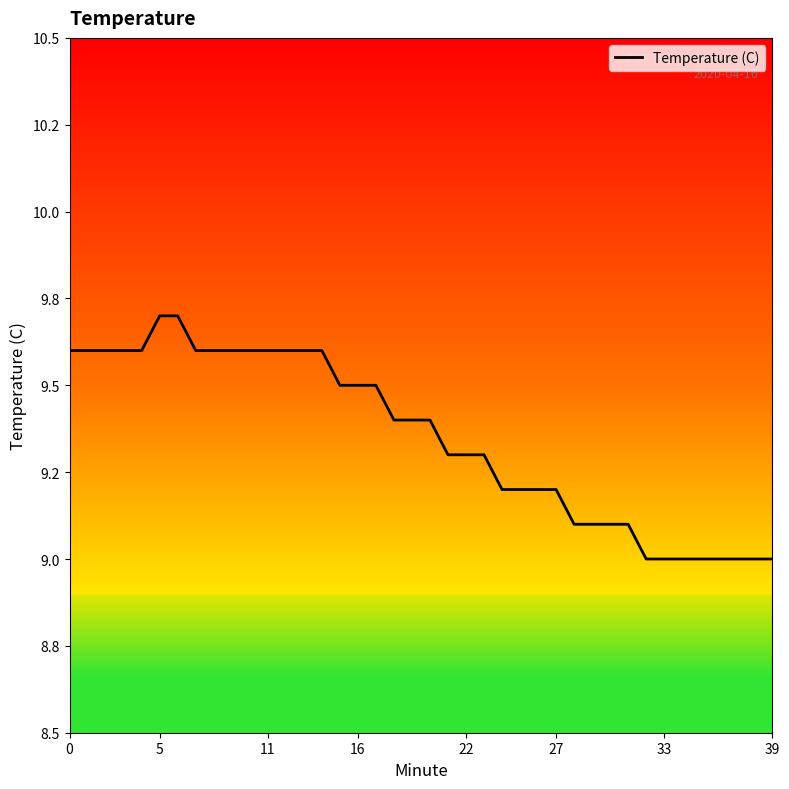

What is the value of the 21st point from the left?

9.4